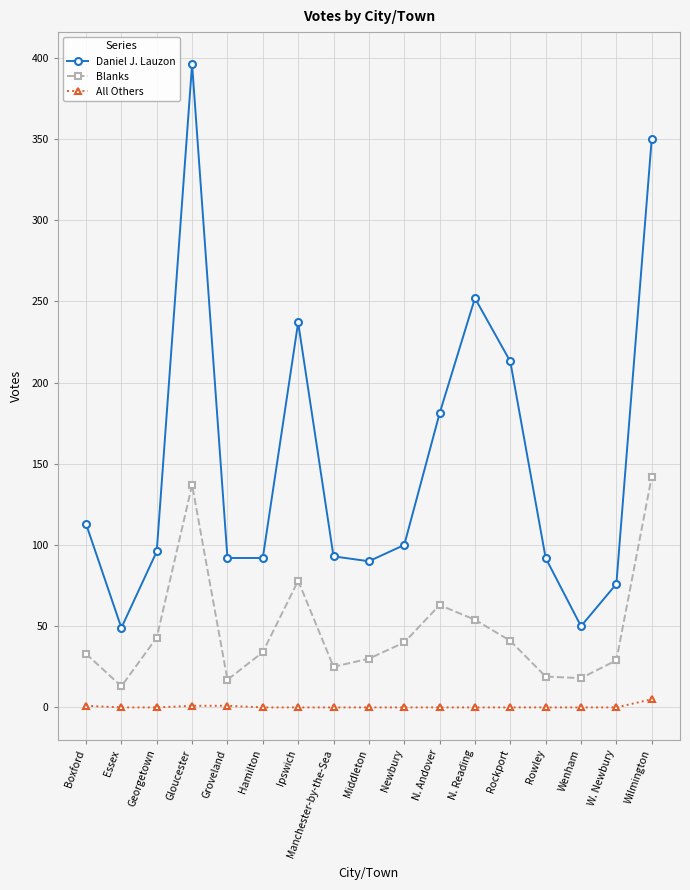

The Blanks series shows 78 at Ipswich. True or false?

True